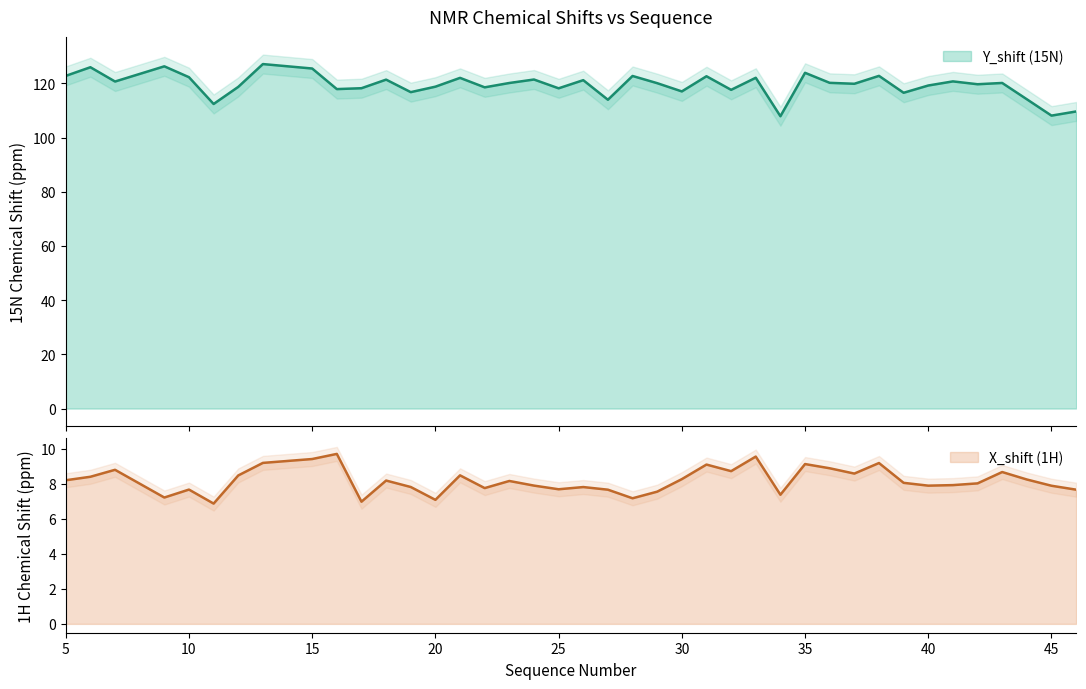

Is it true that X_shift (1H) equals 7.7 at 27?

True